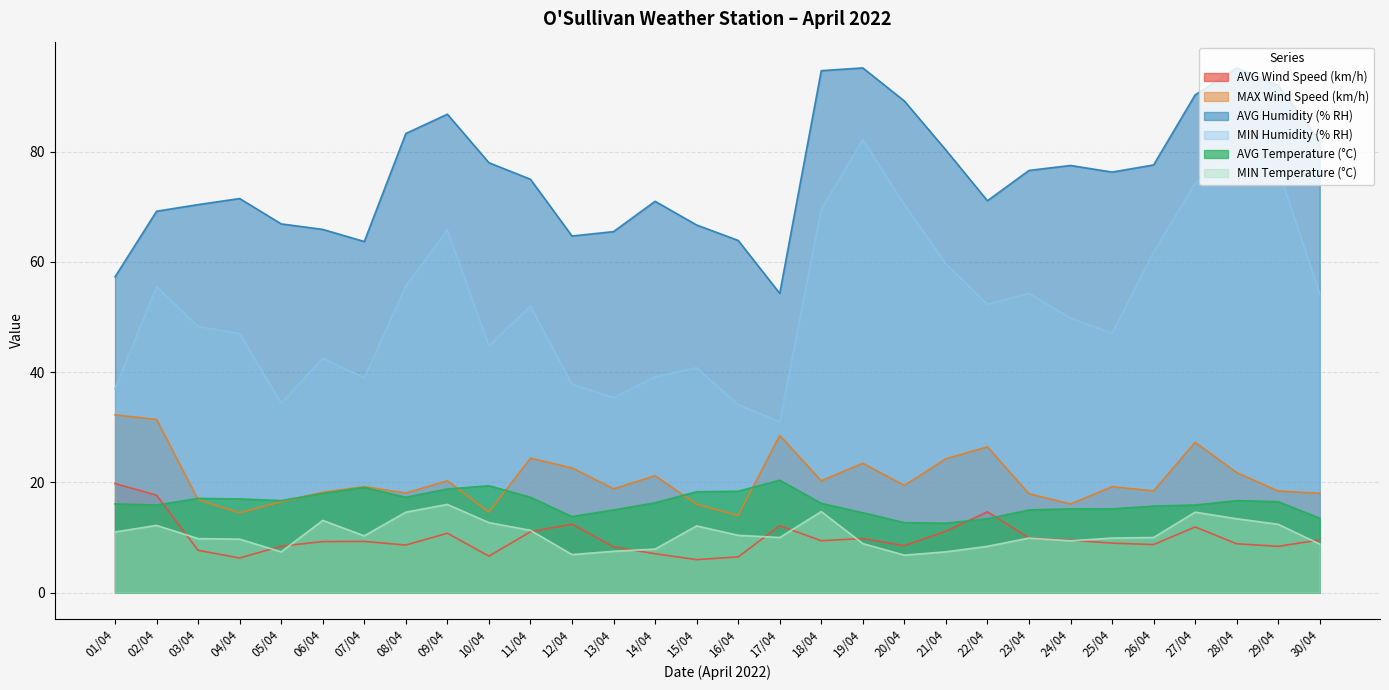

Which series has the largest range (max minus min)?

MIN Humidity (% RH)